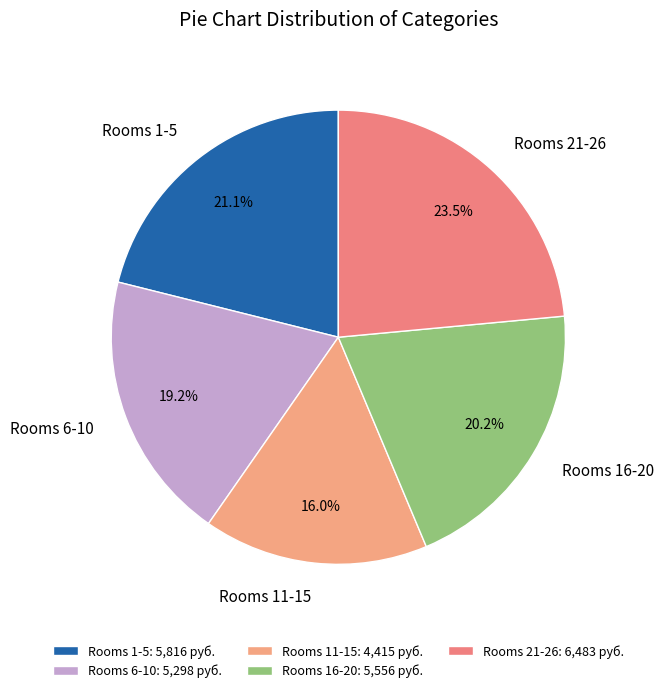

Is there any slice that represents more than half of the pie?

No